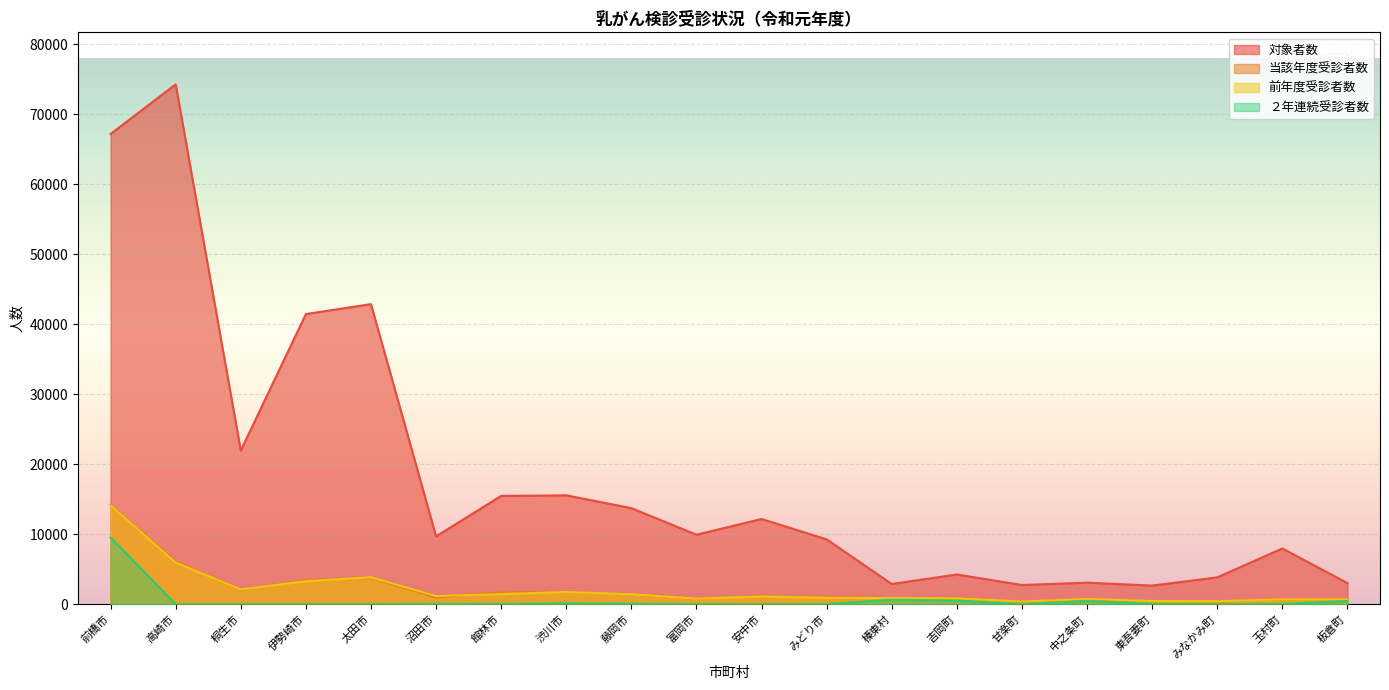

What is the sum of the ２年連続受診者数 values at 富岡市 and 安中市?

11